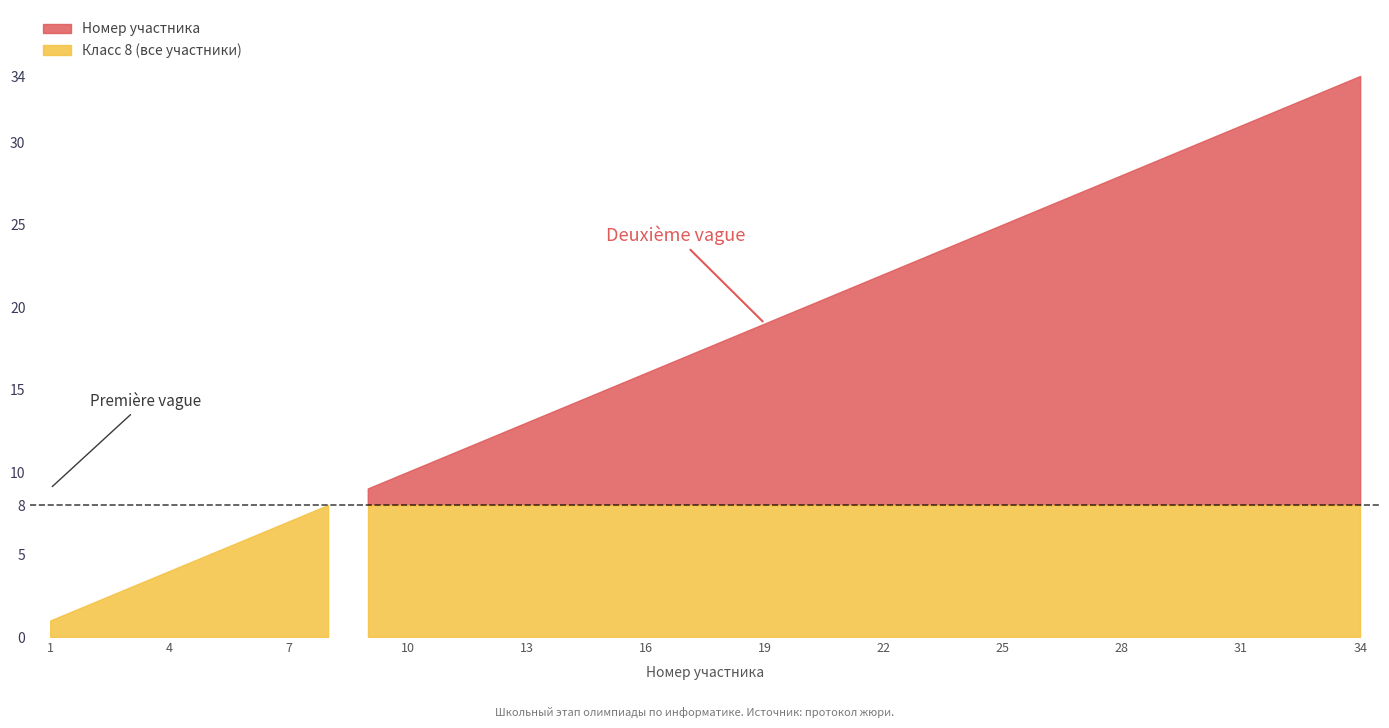

List the series in order of their peak value, lowest first.

Класс 8 (все участники), Номер участника